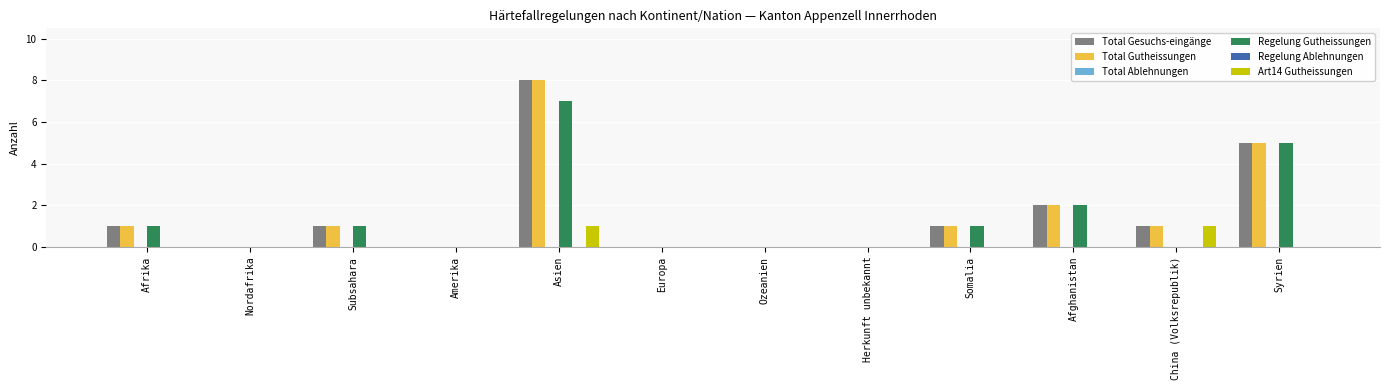

Reading right to left, extract all data points from this chart.

Total Gesuchs-eingänge: Syrien=5	China (Volksrepublik)=1	Afghanistan=2	Somalia=1	Herkunft unbekannt=0	Ozeanien=0	Europa=0	Asien=8	Amerika=0	Subsahara=1	Nordafrika=0	Afrika=1
Total Gutheissungen: Syrien=5	China (Volksrepublik)=1	Afghanistan=2	Somalia=1	Herkunft unbekannt=0	Ozeanien=0	Europa=0	Asien=8	Amerika=0	Subsahara=1	Nordafrika=0	Afrika=1
Total Ablehnungen: Syrien=0	China (Volksrepublik)=0	Afghanistan=0	Somalia=0	Herkunft unbekannt=0	Ozeanien=0	Europa=0	Asien=0	Amerika=0	Subsahara=0	Nordafrika=0	Afrika=0
Regelung Gutheissungen: Syrien=5	China (Volksrepublik)=0	Afghanistan=2	Somalia=1	Herkunft unbekannt=0	Ozeanien=0	Europa=0	Asien=7	Amerika=0	Subsahara=1	Nordafrika=0	Afrika=1
Regelung Ablehnungen: Syrien=0	China (Volksrepublik)=0	Afghanistan=0	Somalia=0	Herkunft unbekannt=0	Ozeanien=0	Europa=0	Asien=0	Amerika=0	Subsahara=0	Nordafrika=0	Afrika=0
Art14 Gutheissungen: Syrien=0	China (Volksrepublik)=1	Afghanistan=0	Somalia=0	Herkunft unbekannt=0	Ozeanien=0	Europa=0	Asien=1	Amerika=0	Subsahara=0	Nordafrika=0	Afrika=0